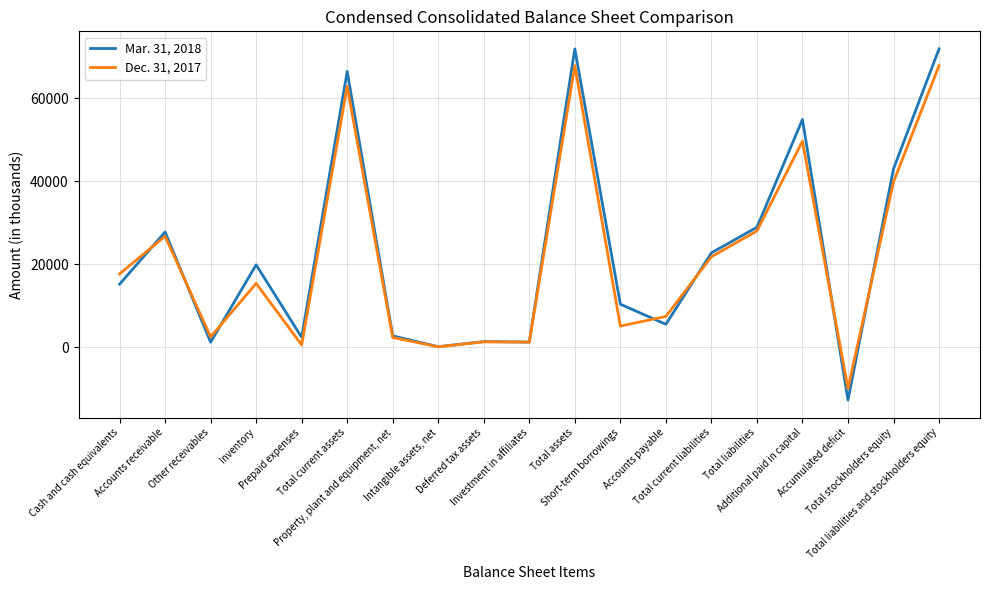

How many values in the Dec. 31, 2017 series are below 15388?

9